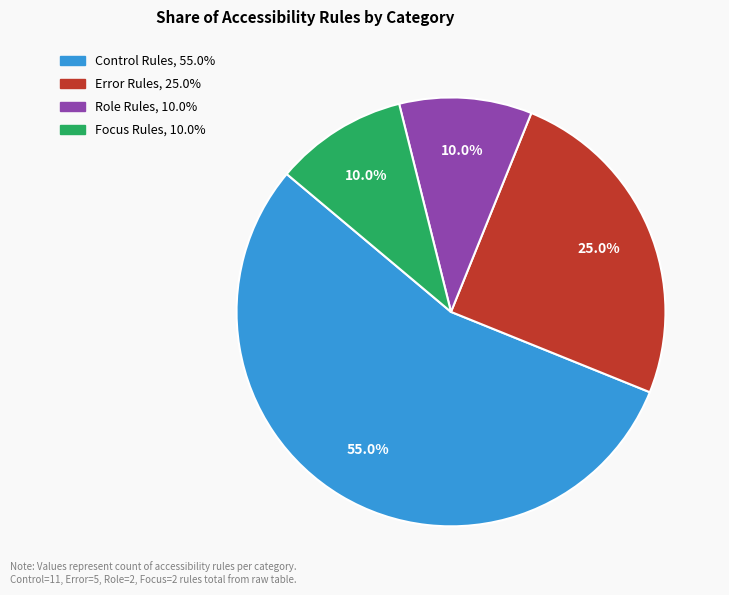

Is there a majority slice in this chart?

Yes